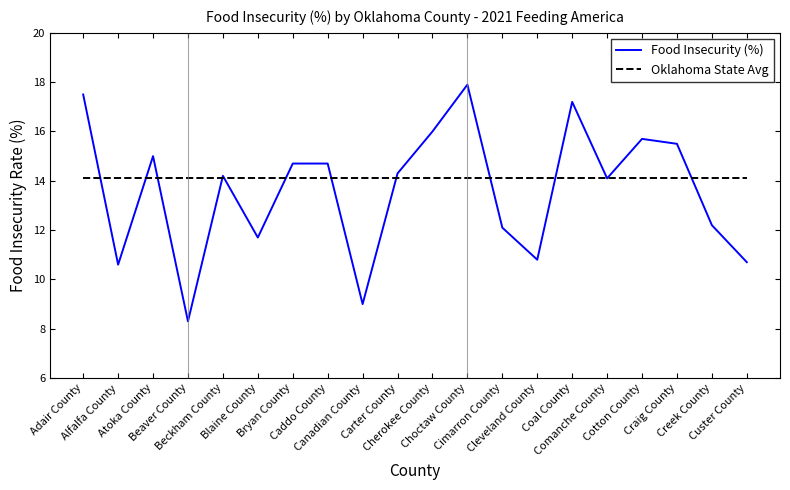

The Oklahoma State Avg series shows 18.9 at Cotton County. True or false?

False